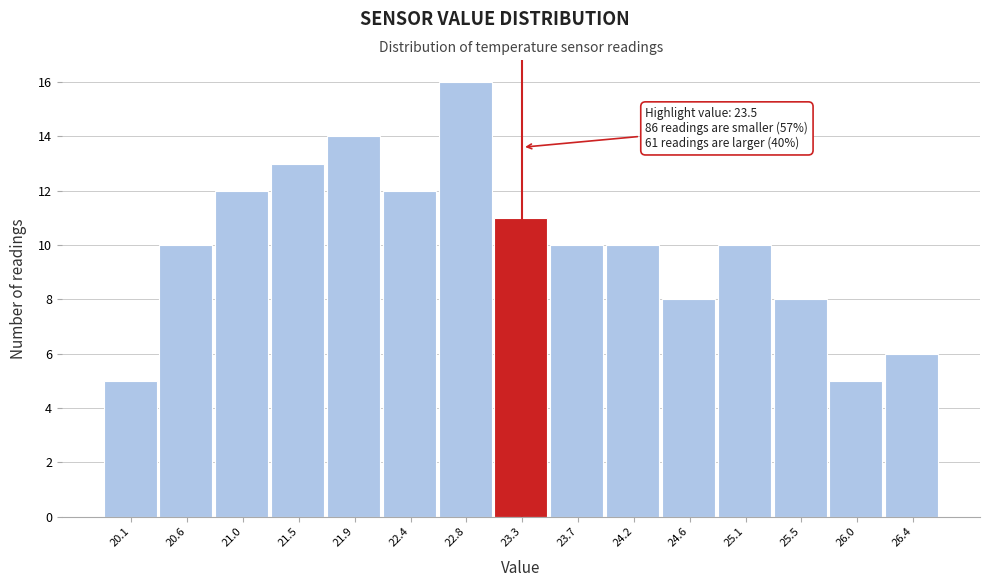

Reading left to right, list all the values displayed in this chart.

20.1=5	20.6=10	21.0=12	21.5=13	21.9=14	22.4=12	22.8=16	23.3=11	23.7=10	24.2=10	24.6=8	25.1=10	25.5=8	26.0=5	26.4=6